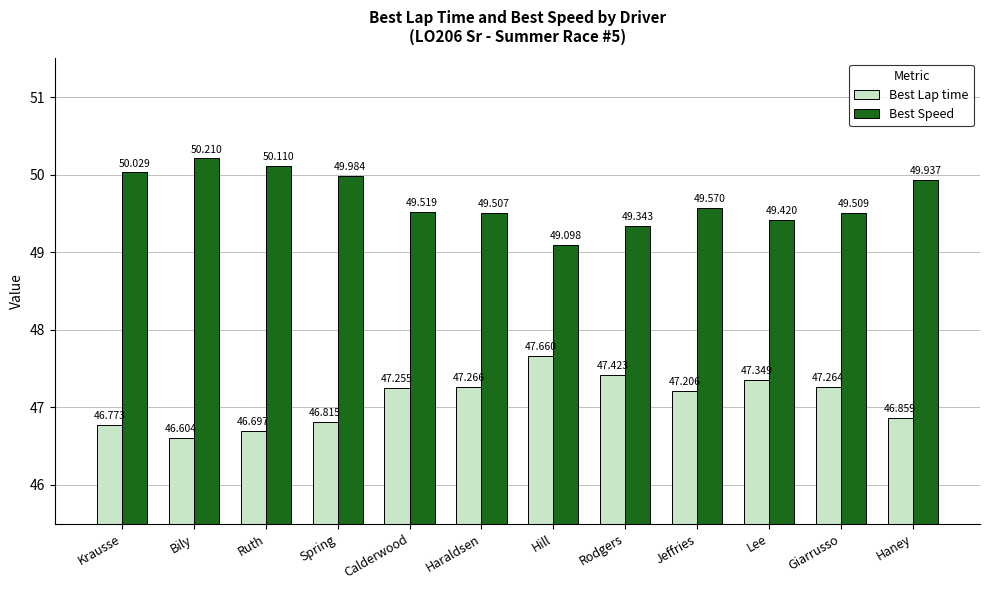

Between Ruth and Rodgers, which series saw the biggest shift?

Best Speed